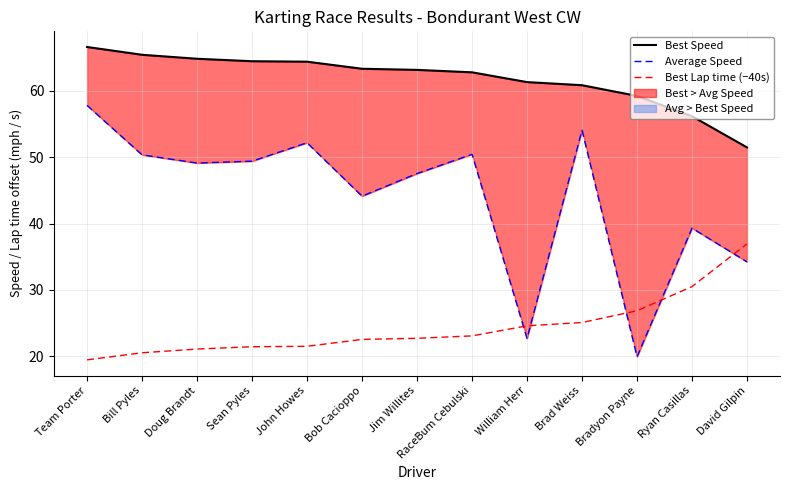

Reading right to left, transcribe all the data shown in this chart.

Best Speed: David Gilpin=51.5	Ryan Casillas=56.2	Bradyon Payne=59.2	Brad Weiss=60.9	William Herr=61.3	RaceBum Cebulski=62.8	Jim Willites=63.2	Bob Cacioppo=63.3	John Howes=64.4	Sean Pyles=64.5	Doug Brandt=64.8	Bill Pyles=65.4	Team Porter=66.6
Average Speed: David Gilpin=34.2	Ryan Casillas=39.3	Bradyon Payne=19.9	Brad Weiss=54.1	William Herr=22.7	RaceBum Cebulski=50.4	Jim Willites=47.5	Bob Cacioppo=44.1	John Howes=52.2	Sean Pyles=49.4	Doug Brandt=49.1	Bill Pyles=50.4	Team Porter=57.8
Best Lap time (−40s): David Gilpin=36.9	Ryan Casillas=30.5	Bradyon Payne=26.8	Brad Weiss=25.1	William Herr=24.6	RaceBum Cebulski=23.1	Jim Willites=22.7	Bob Cacioppo=22.5	John Howes=21.5	Sean Pyles=21.4	Doug Brandt=21.1	Bill Pyles=20.5	Team Porter=19.4